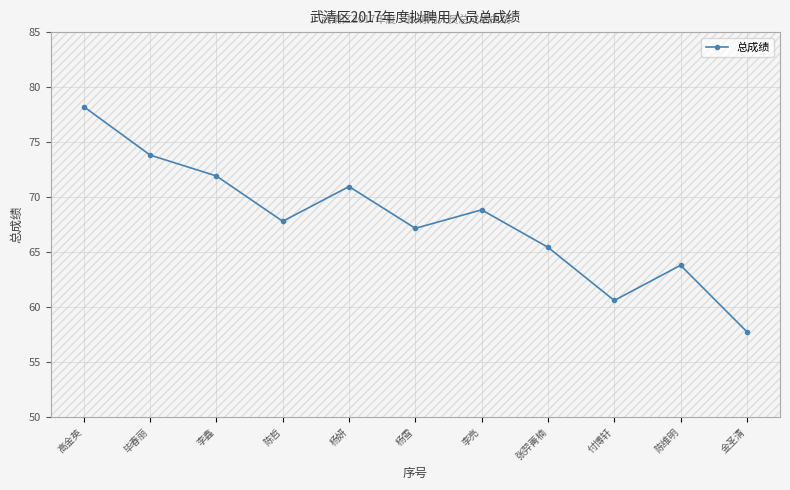

What is the label of the 2nd point from the right?

陈维明